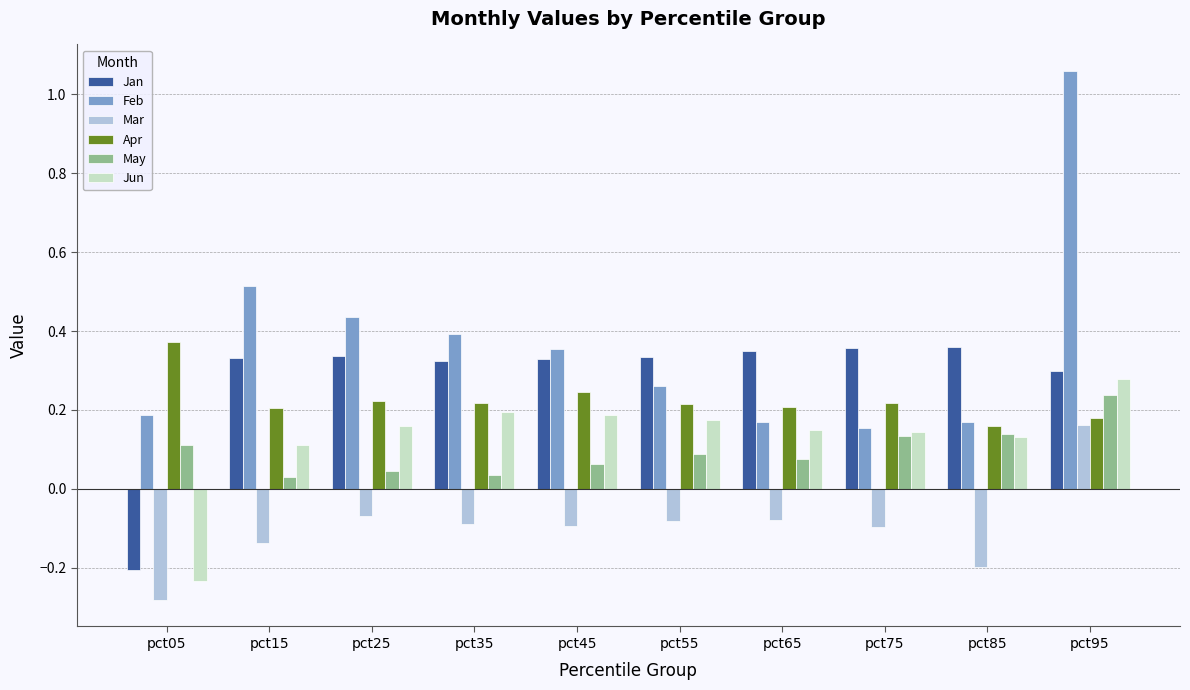

Is the value of May at pct05 greater than the value of Jun at pct75?

No